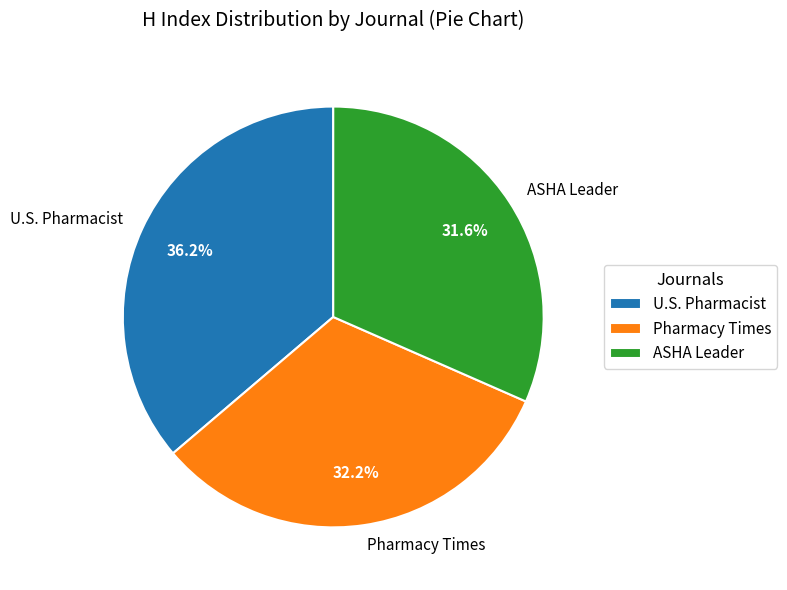

To the nearest percent, what portion does Pharmacy Times represent?

32%